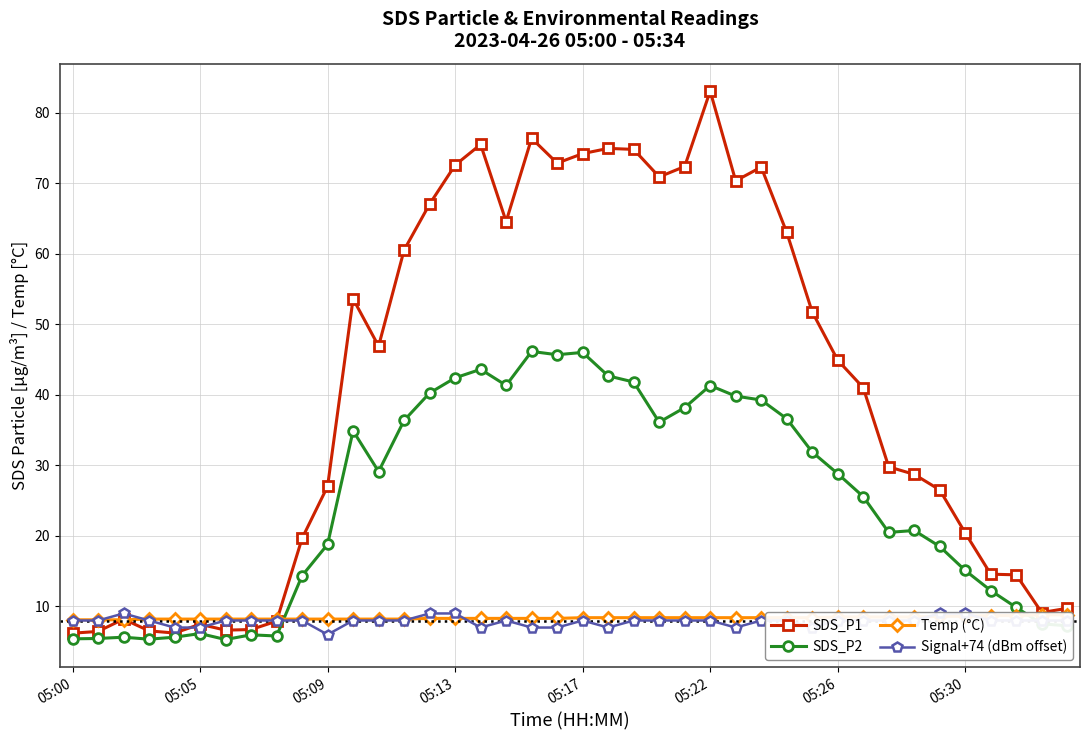

True or false: SDS_P2 has more than 1 points higher than both neighbors.

True